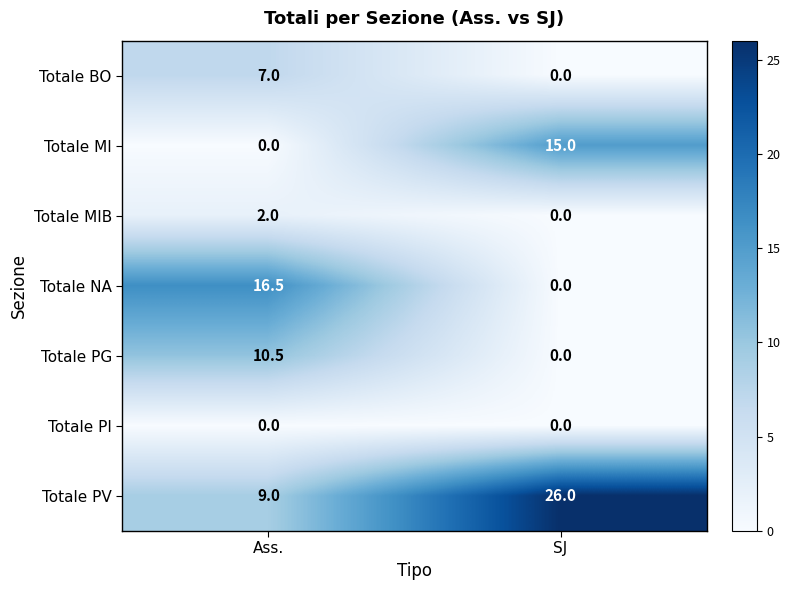

How many categories are shown in the chart?

2